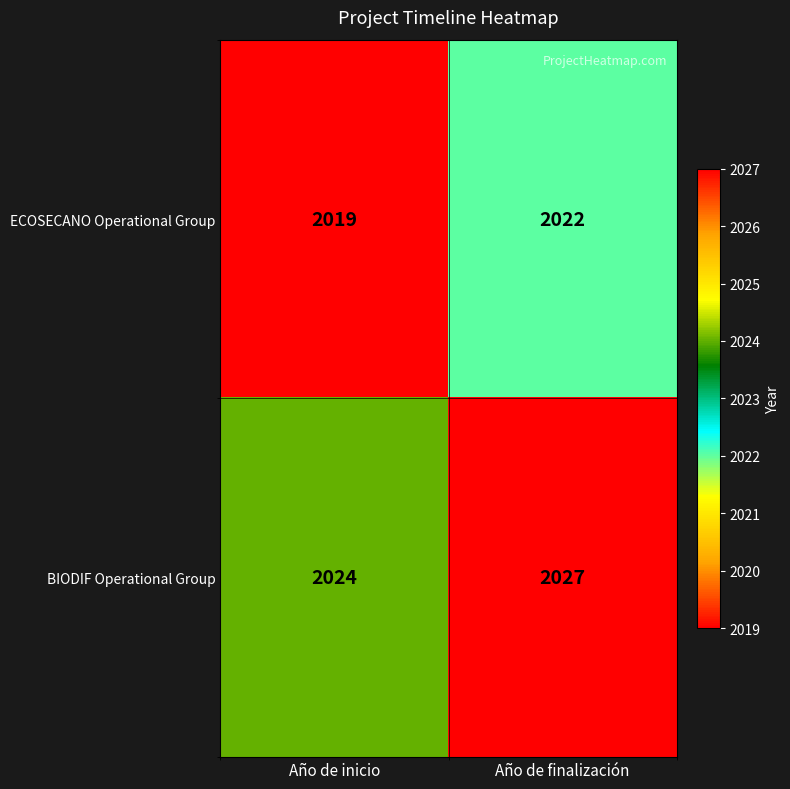

Read the ECOSECANO Operational Group value at Año de inicio.

2019